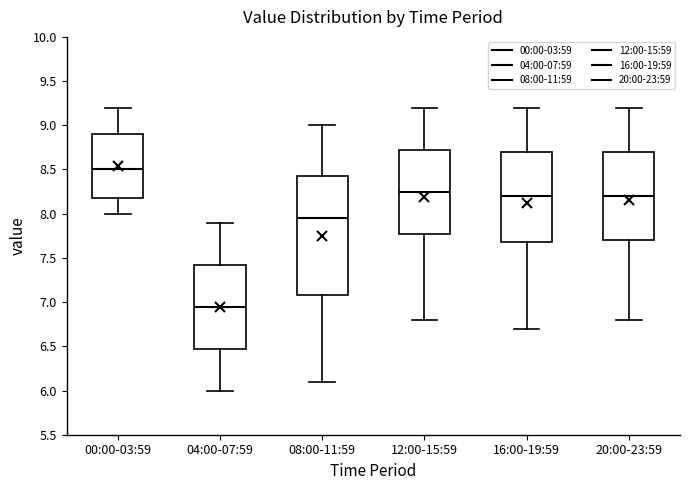

Reading left to right, read every box against the y-axis: the position of its median line, the range the box covers, and the ends of its whiskers. The values are not printed on the chart, so give them approximately, as read against the axis.

00:00-03:59: median 8.50, box 8.20 to 8.90, whiskers 8.00 to 9.20
04:00-07:59: median 6.95, box 6.50 to 7.45, whiskers 6.00 to 7.90
08:00-11:59: median 7.95, box 7.10 to 8.45, whiskers 6.10 to 9.00
12:00-15:59: median 8.25, box 7.80 to 8.75, whiskers 6.80 to 9.20
16:00-19:59: median 8.20, box 7.70 to 8.70, whiskers 6.70 to 9.20
20:00-23:59: median 8.20, box 7.70 to 8.70, whiskers 6.80 to 9.20